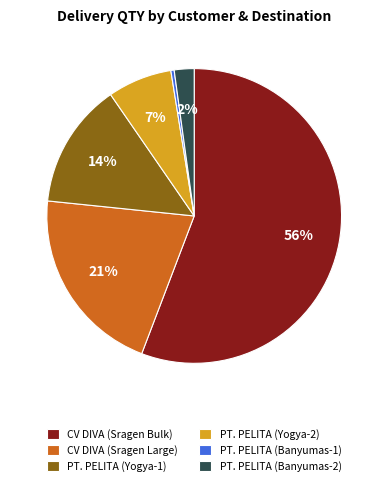

To the nearest percent, what is the combined percentage of CV DIVA (Sragen Large) and PT. PELITA (Yogya-1)?

35%